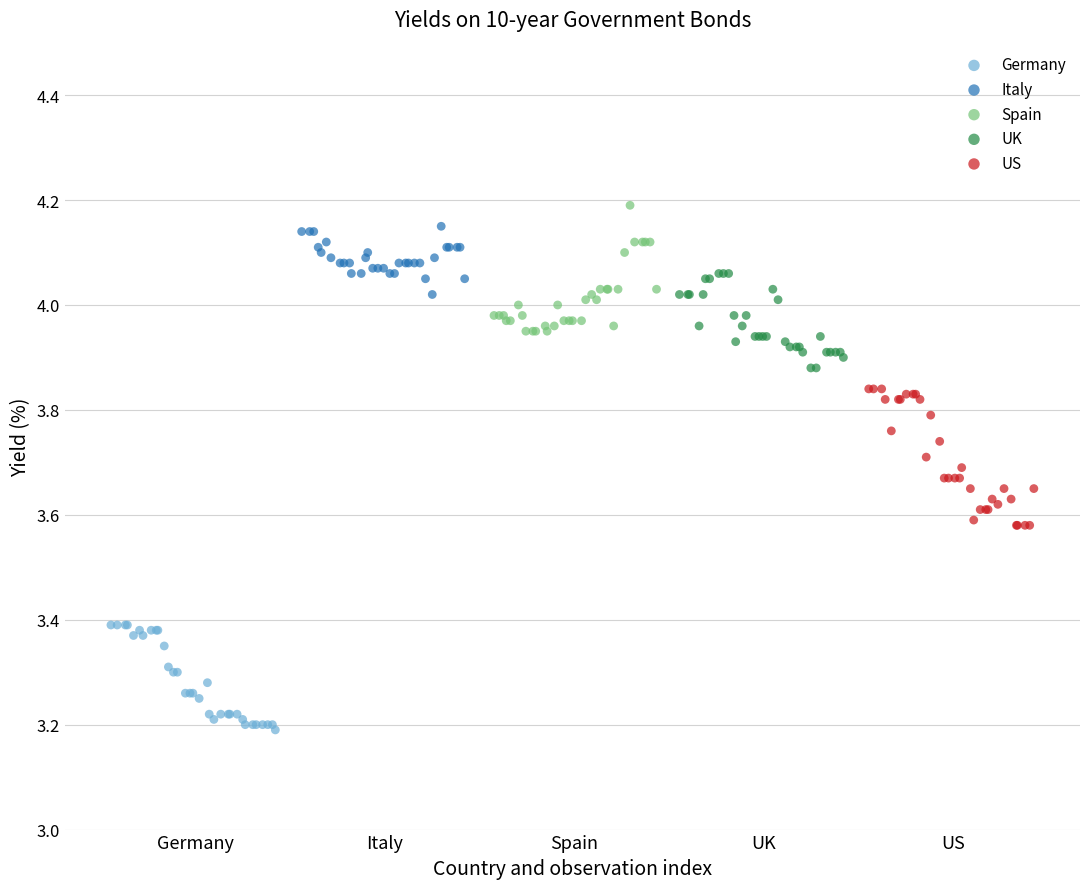

Which series reaches the minimum Y coordinate?

Germany